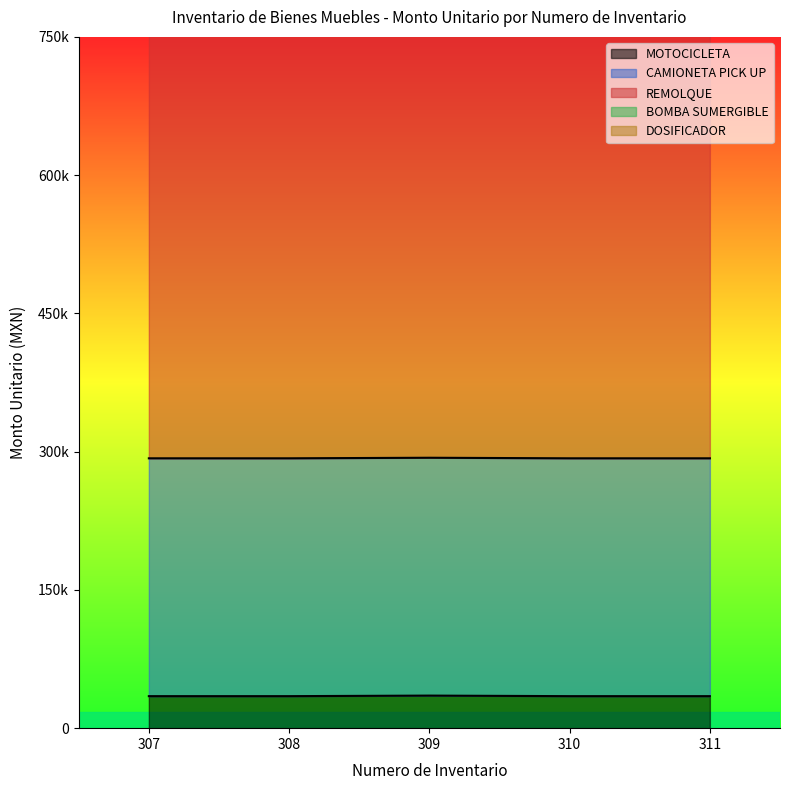

True or false: MOTOCICLETA has a value of 34735.3 at 311.

True